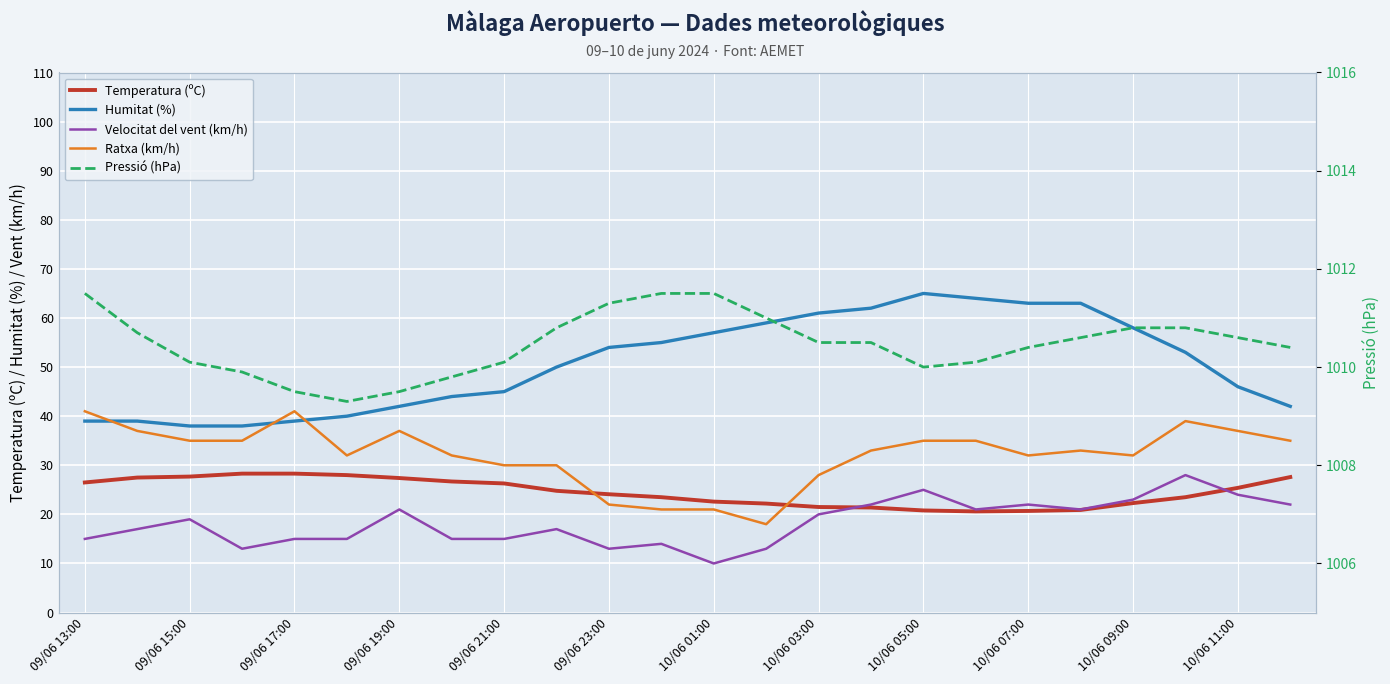

What is the greatest value displayed?

1011.5